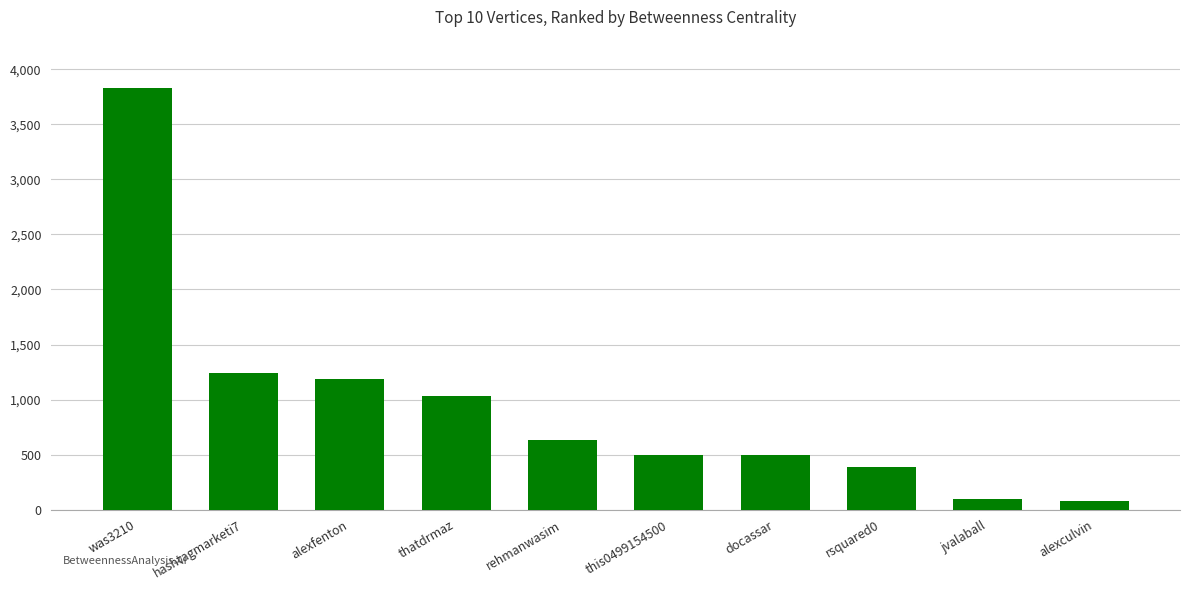

True or false: the data shows 98.9 at jvalaball.

True